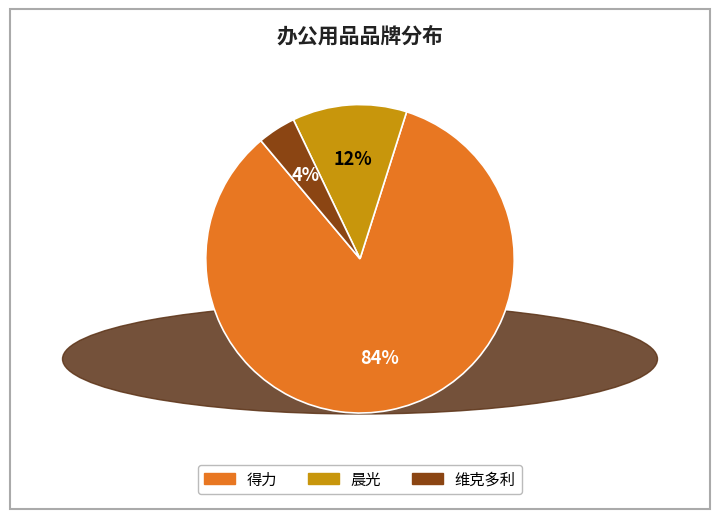

Do 晨光 and 得力 together represent more than half of the pie?

Yes